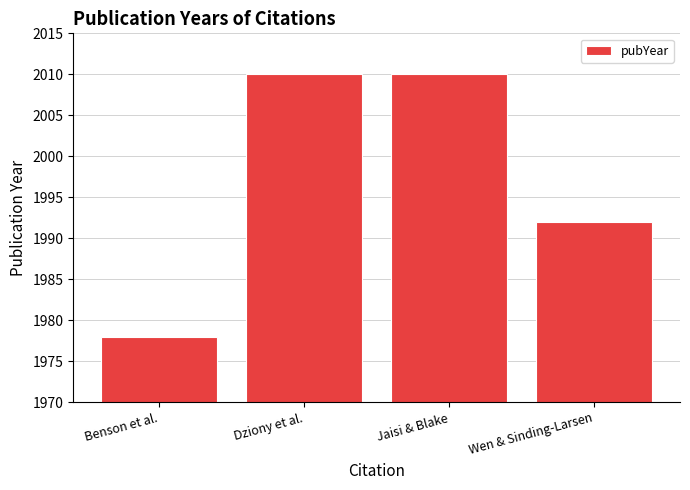

What is the approximate value at Benson et al.?

1978